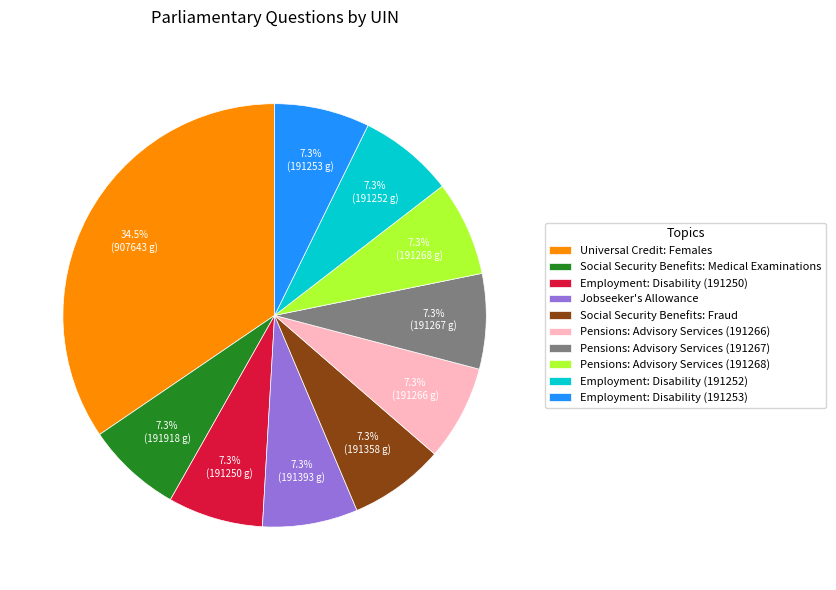

Is it true that Universal Credit: Females is 28% of the pie?

False